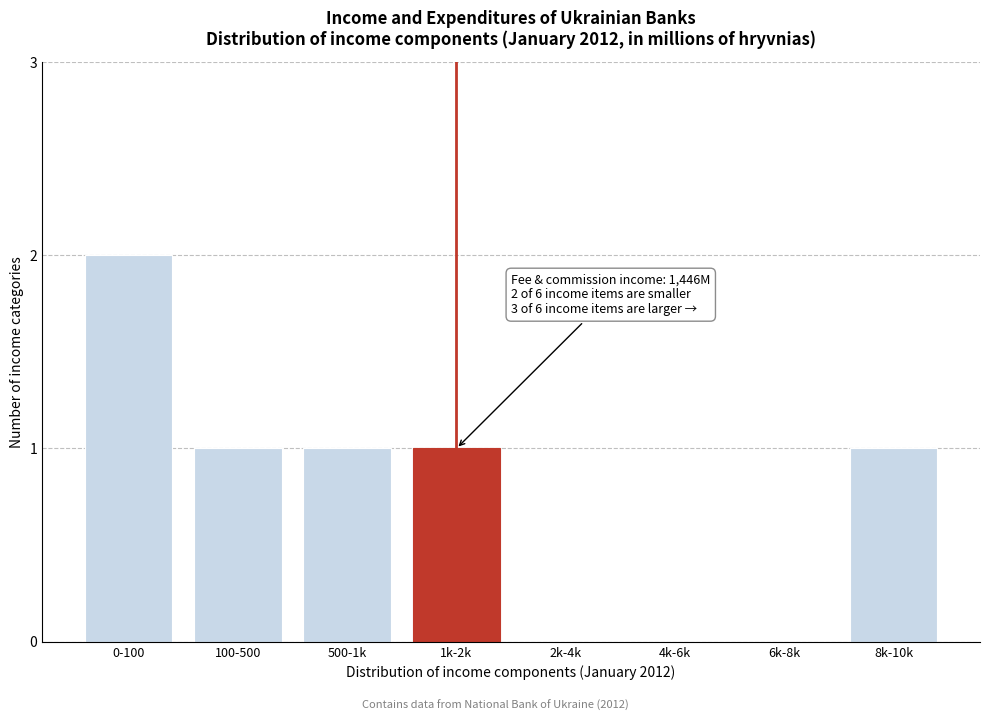

Reading left to right, transcribe all the data shown in this chart.

0-100=2	100-500=1	500-1k=1	1k-2k=1	2k-4k=0	4k-6k=0	6k-8k=0	8k-10k=1